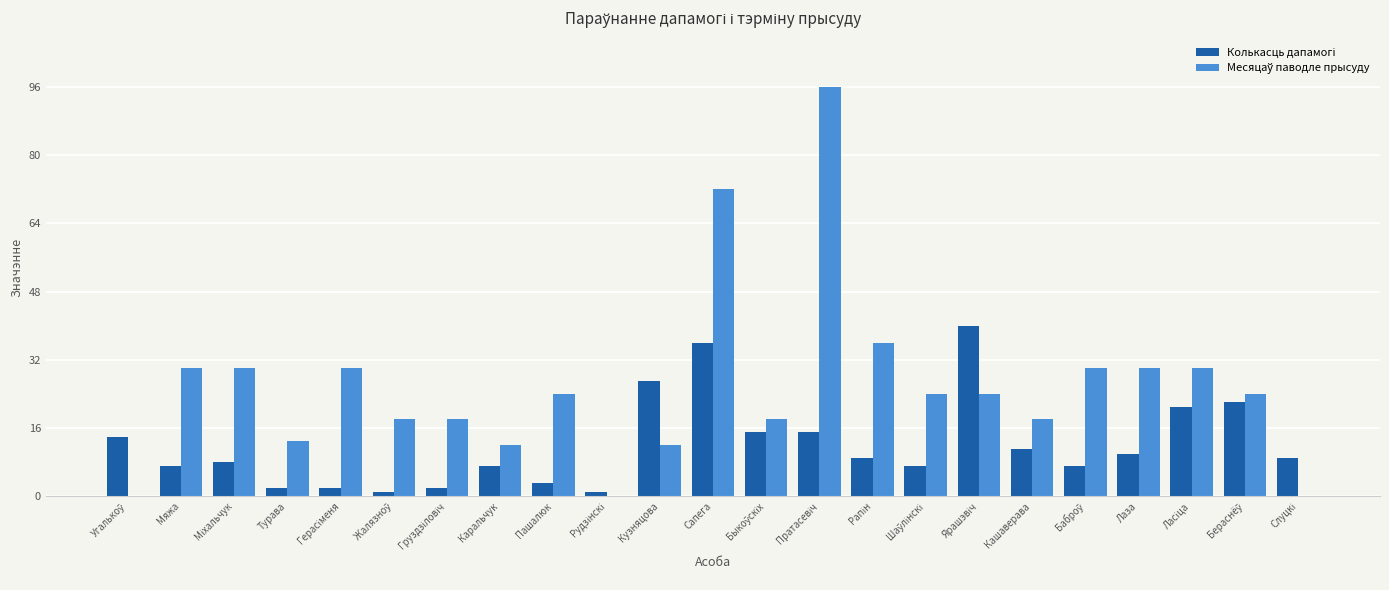

How many groups of bars are there?

23